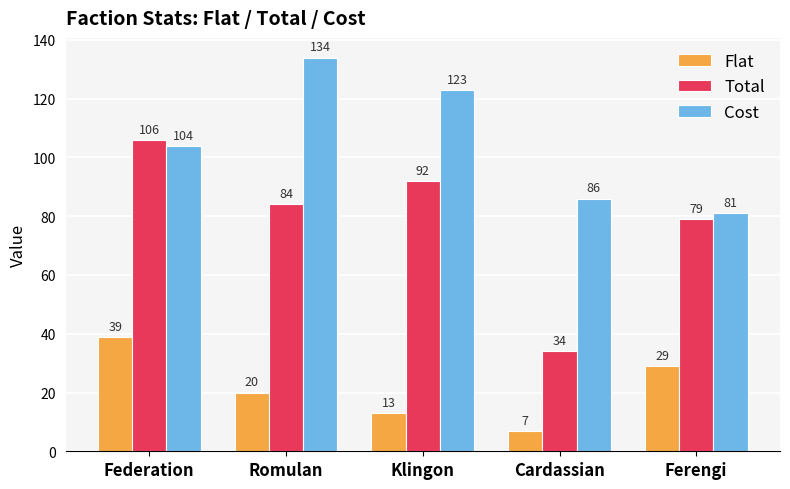

Is the value of Total at Ferengi greater than the value of Flat at Federation?

Yes